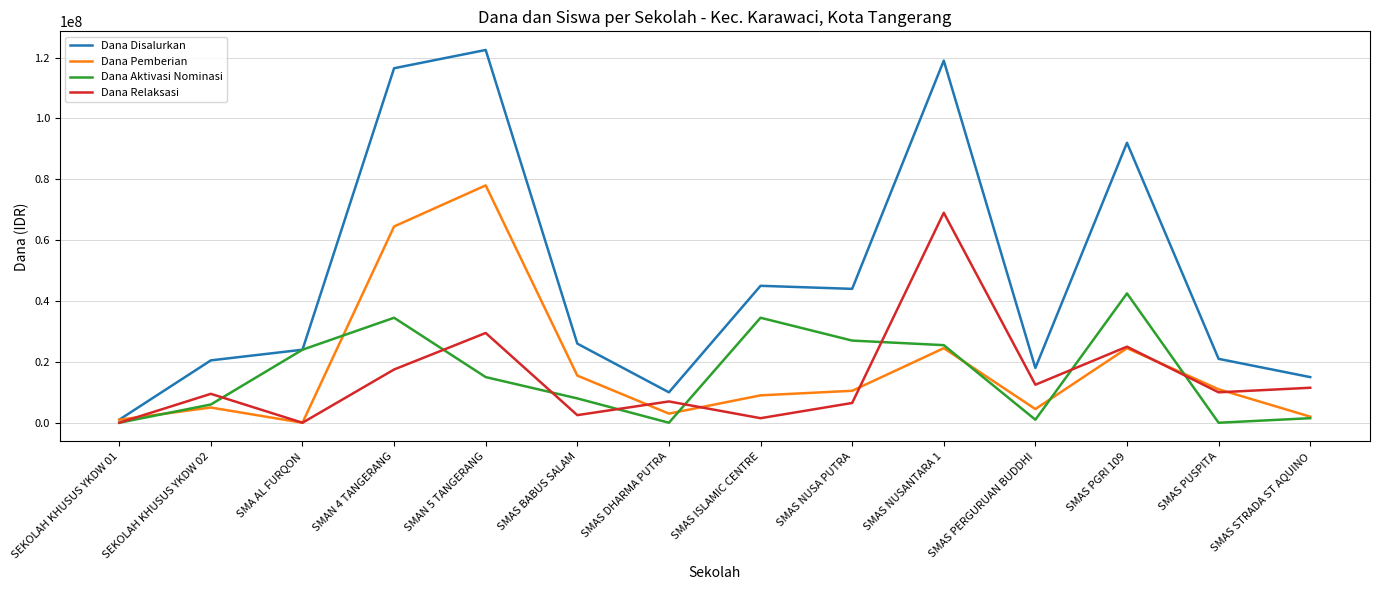

Is it true that Dana Pemberian equals 24500000 at SMAS PGRI 109?

True